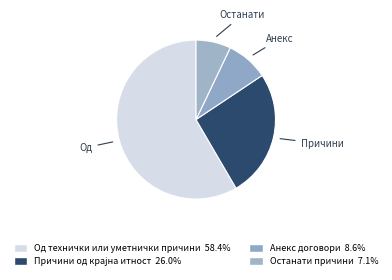

Count the number of slices in the pie.

4